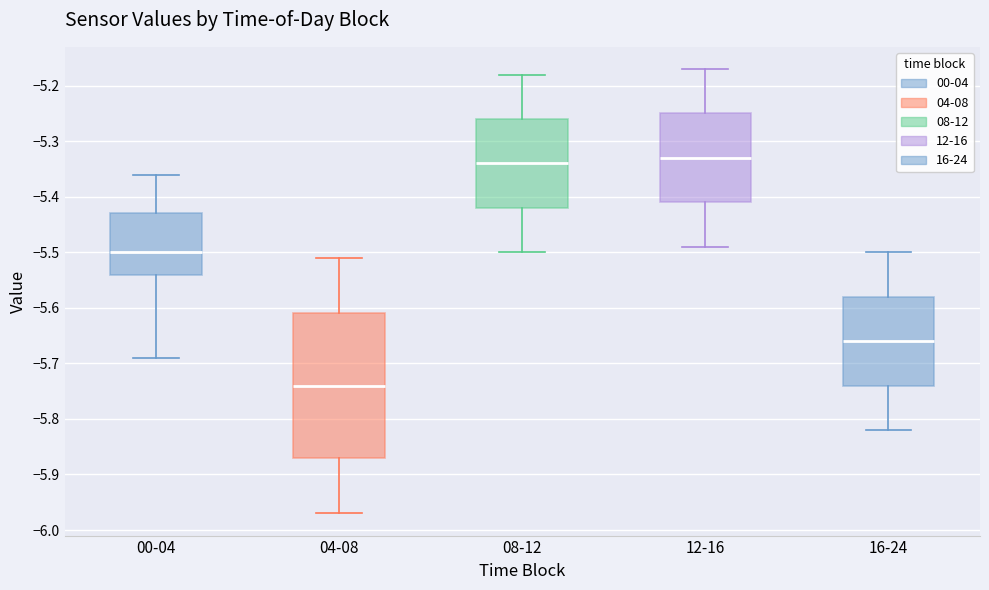

Where does the lower whisker of the box for 08-12 end on the y-axis? The values are not printed on the chart, so give them approximately, as read against the axis.

-5.50